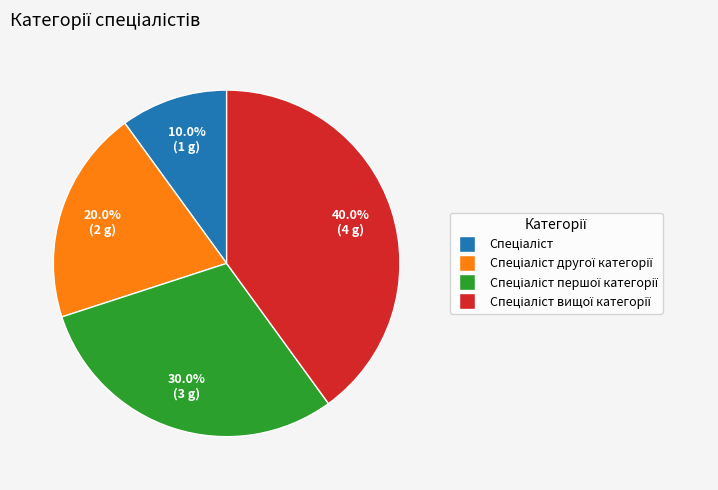

Count the number of slices in the pie.

4